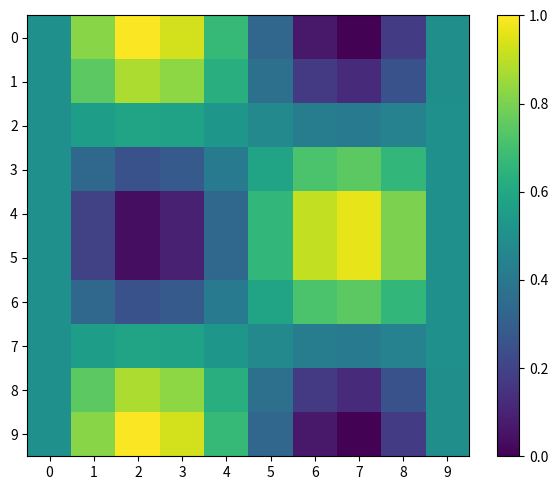

At how many categories does at least one series exceed 0?

10